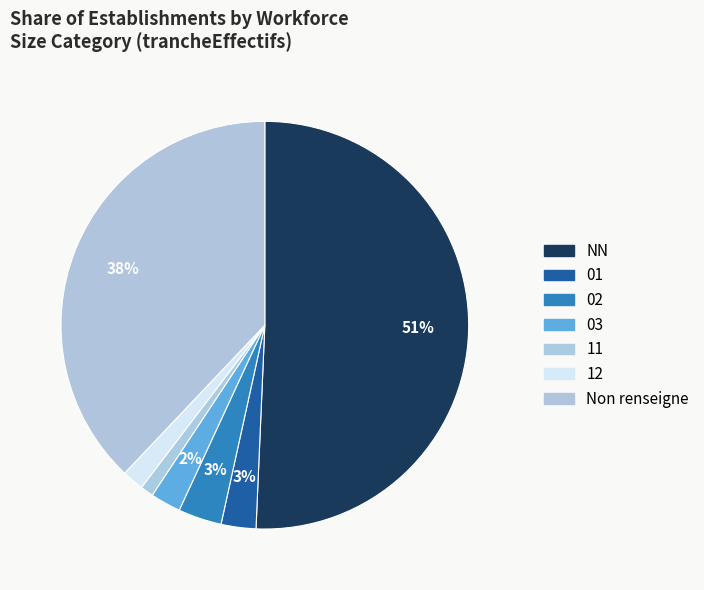

Which category has the biggest portion of the pie?

NN